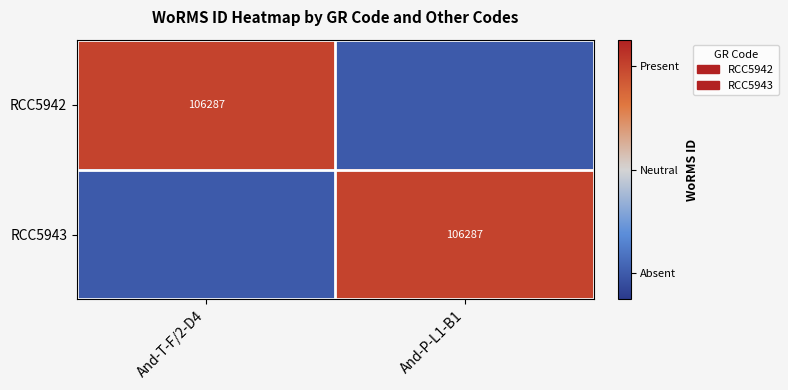

True or false: RCC5942 has a value of 179963 at And-T-F/2-D4.

False